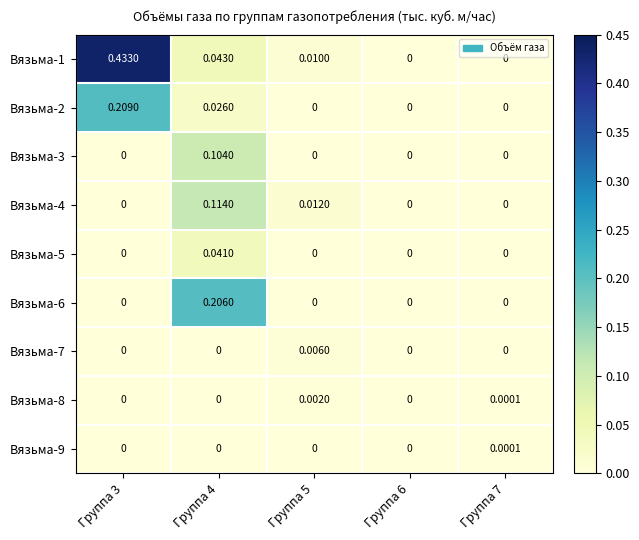

What is the maximum value shown in the chart?

0.4